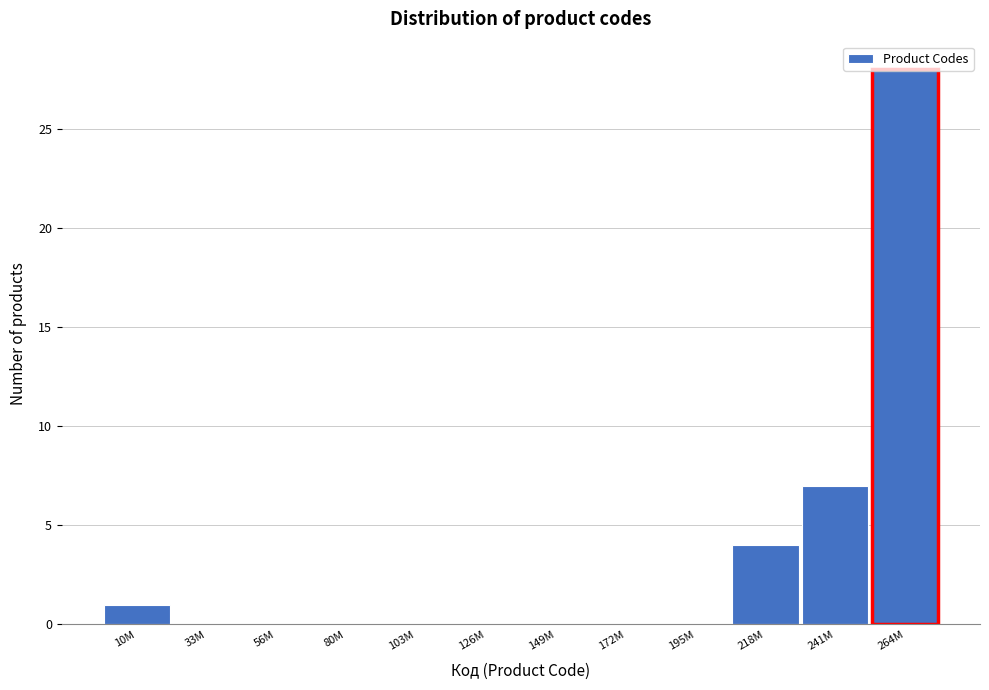

What is the greatest value displayed?

28